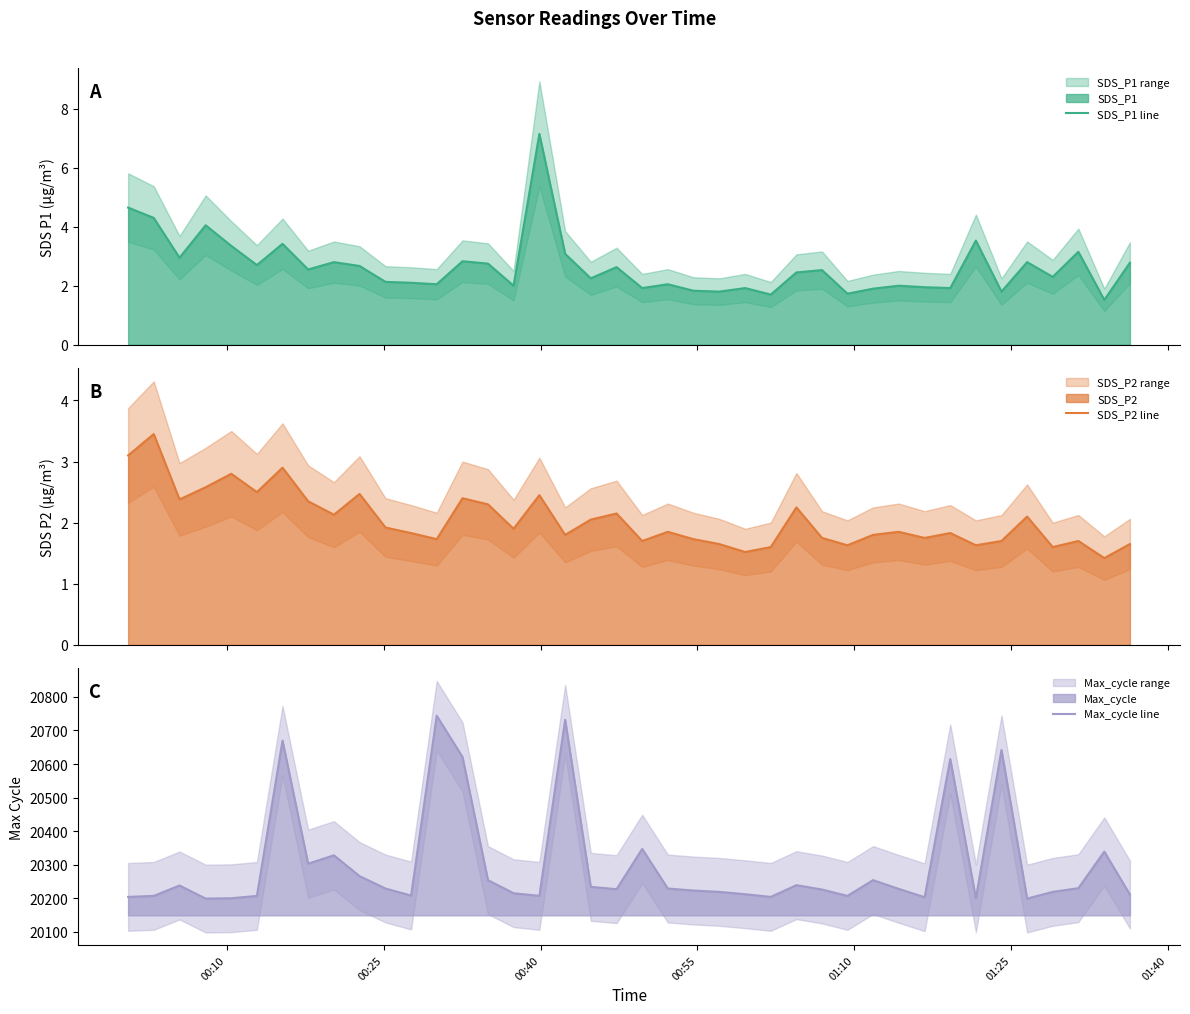

Does the chart have visible grid lines?

No